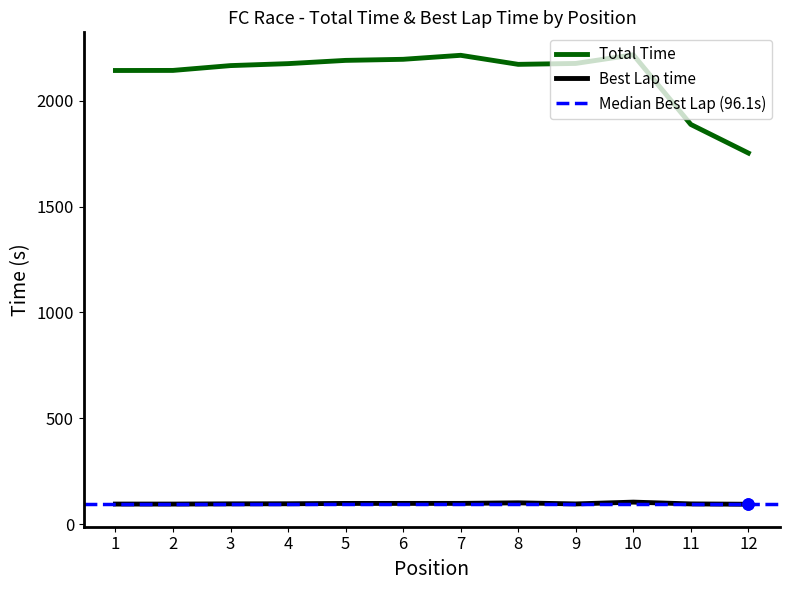

Rank the series by their maximum value, from highest to lowest.

Total Time, Best Lap time